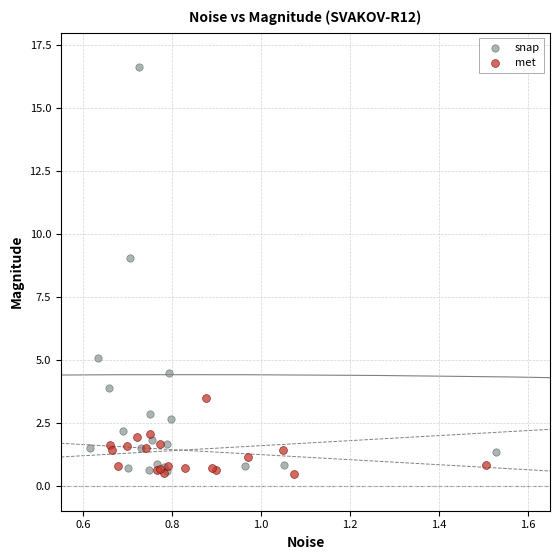

Which series contains the highest Y value?

snap